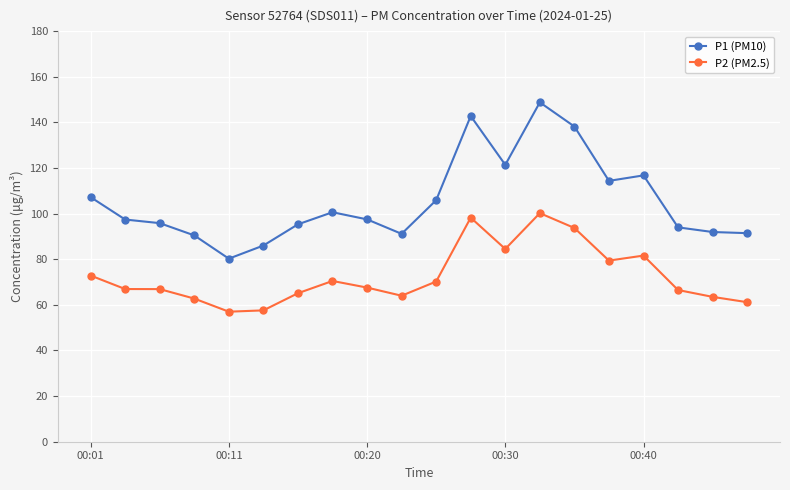

How many distinct data groups are displayed?

2